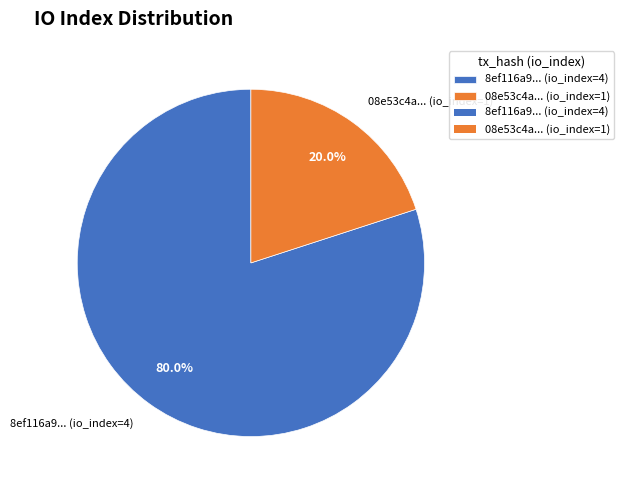

To the nearest percent, what is the average slice percentage?

50%